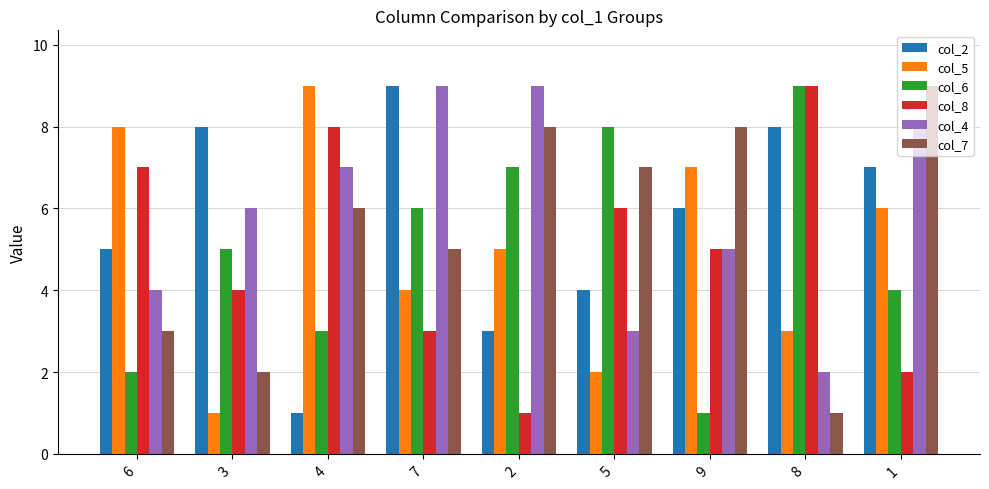

Which series changed the most between 6 and 4?

col_2